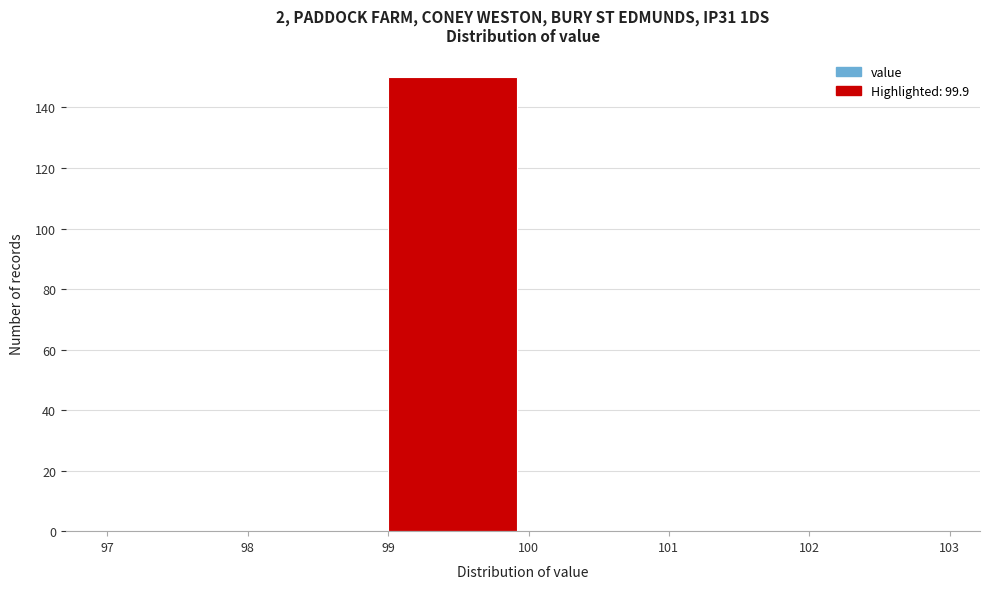

Reading left to right, transcribe this chart: for each bar, give the range it covers on the x-axis and its height. The values are not printed on the chart, so give them approximately, as read against the axis.

97 to 98: 0
98 to 99: 0
99 to 100: 150
100 to 101: 0
101 to 102: 0
102 to 103: 0